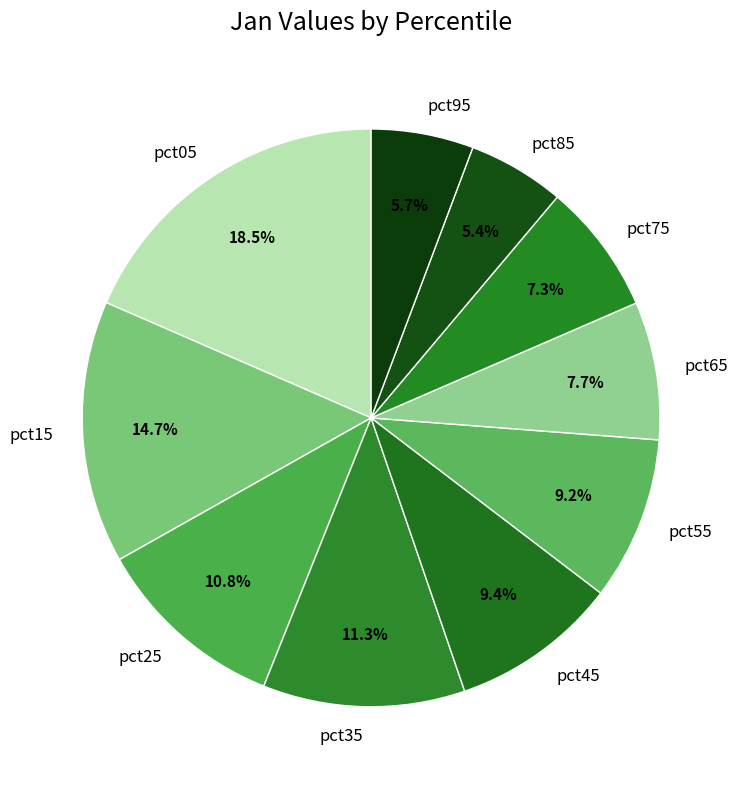

To the nearest percent, what is the combined percentage of pct25 and pct05?

29%